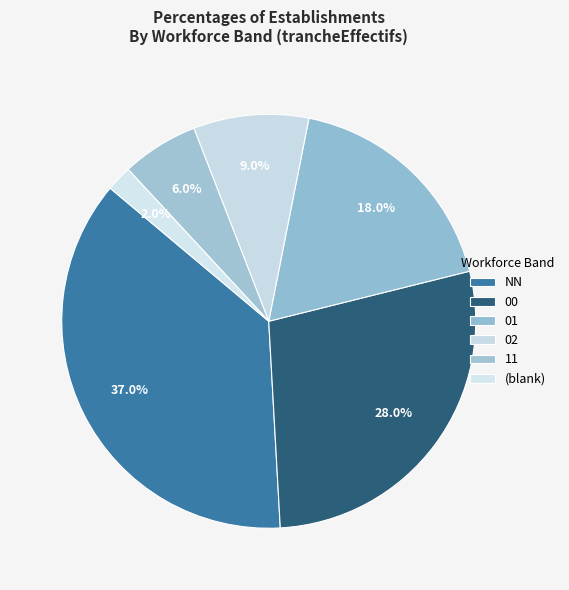

Is it true that 11 is 1% of the pie?

False